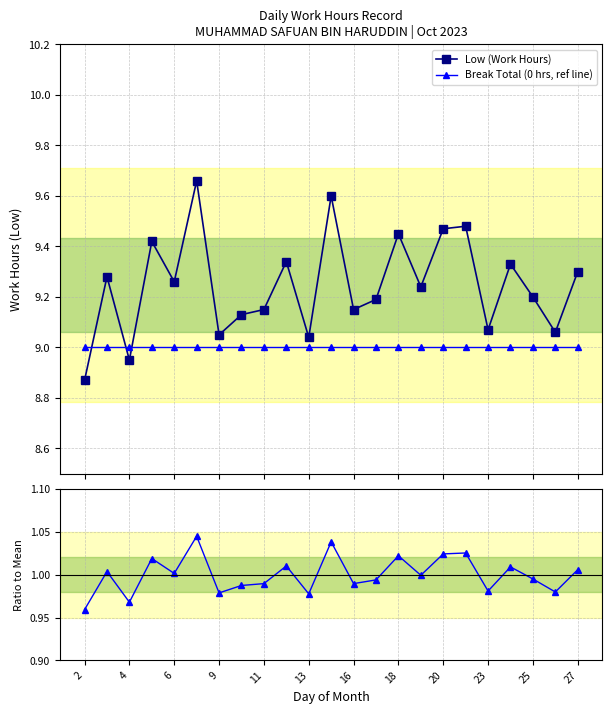

True or false: Ratio to Mean and Low (Work Hours) intersect in this chart.

False